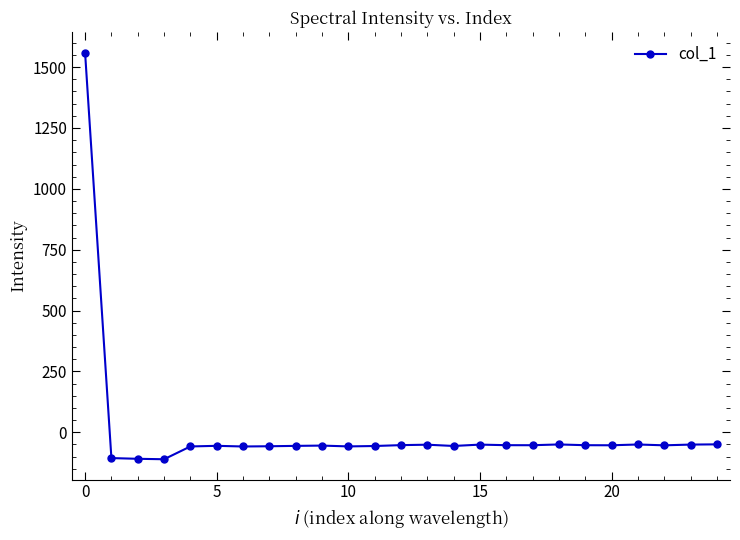

What is the smallest value displayed?

-110.6